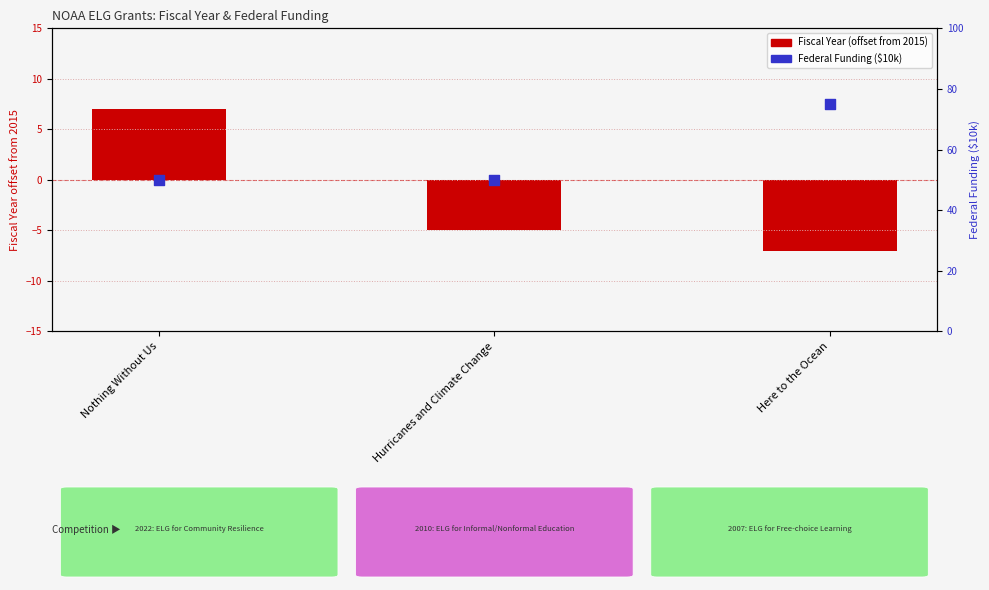

Which series contains the highest Y value?

Funding ($10k)